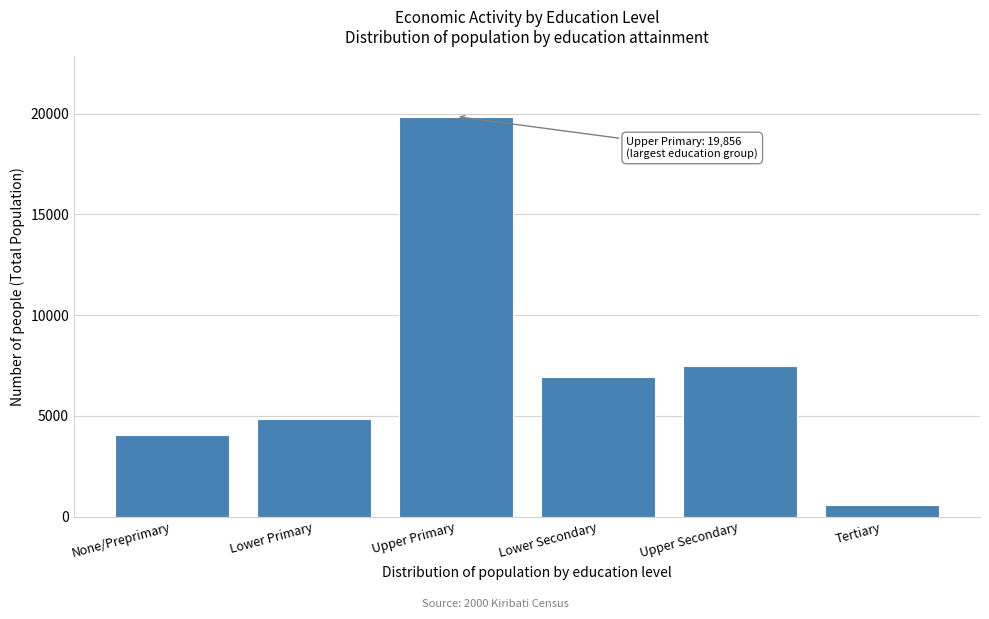

Reading left to right, list all the values displayed in this chart.

4073	4850	19856	6916	7456	589